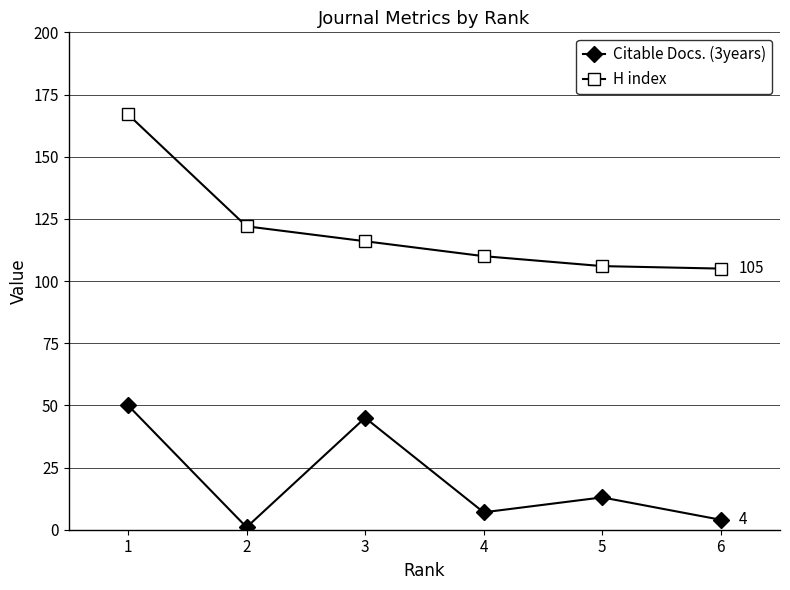

At which label does Citable Docs. (3years) reach its peak?

1